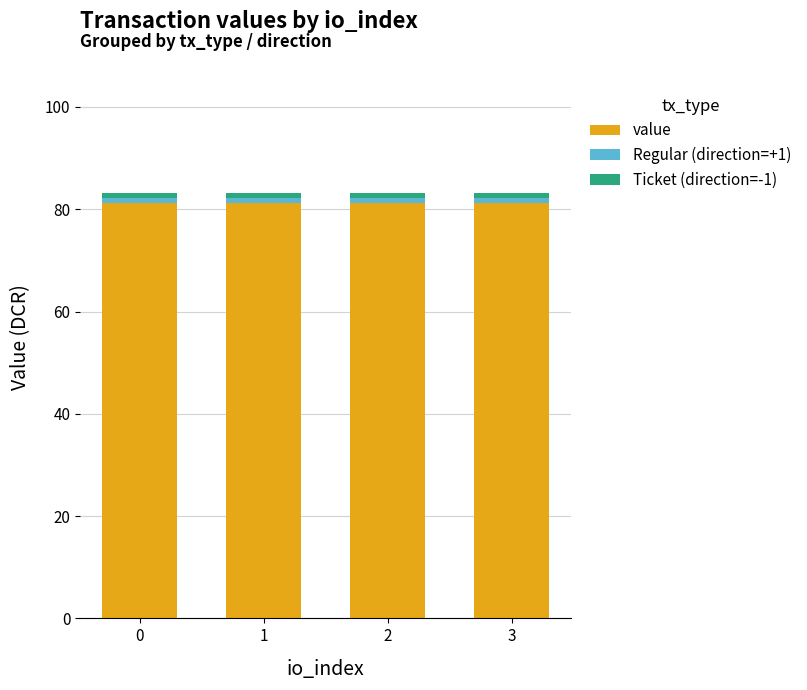

What is the minimum value for value?

81.1